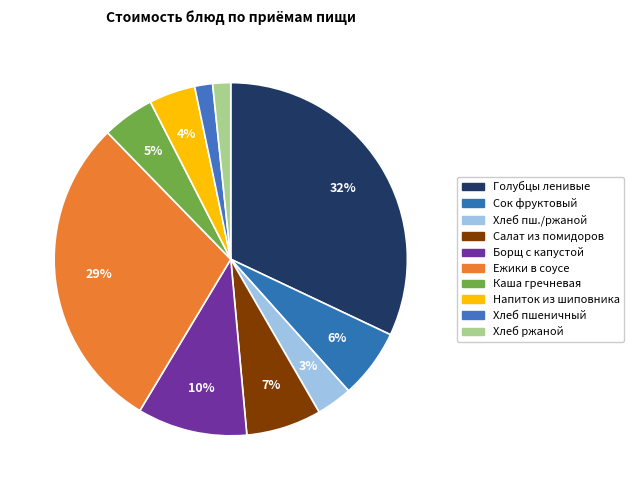

How many slices are in this pie chart?

10